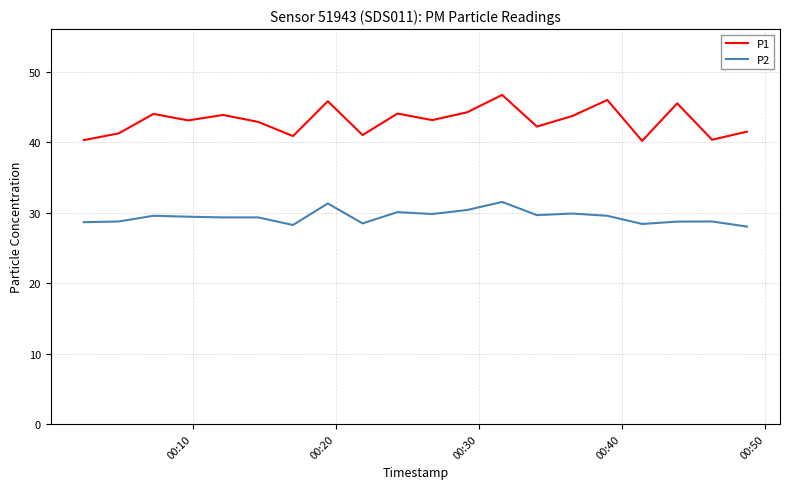

True or false: P2 and P1 intersect in this chart.

False